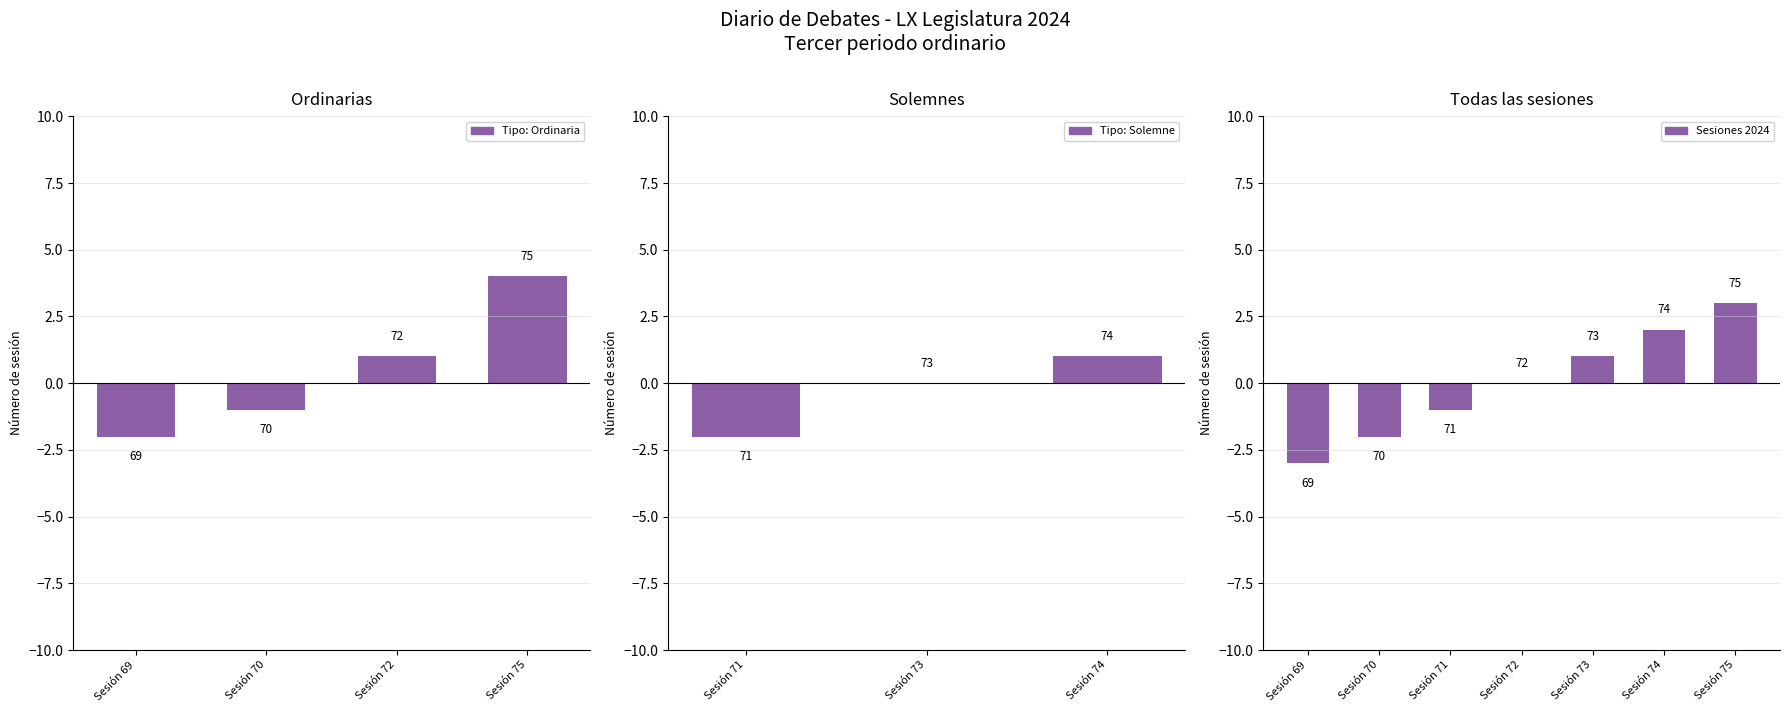

The chart shows a value of -2 at Sesión 71. True or false?

False